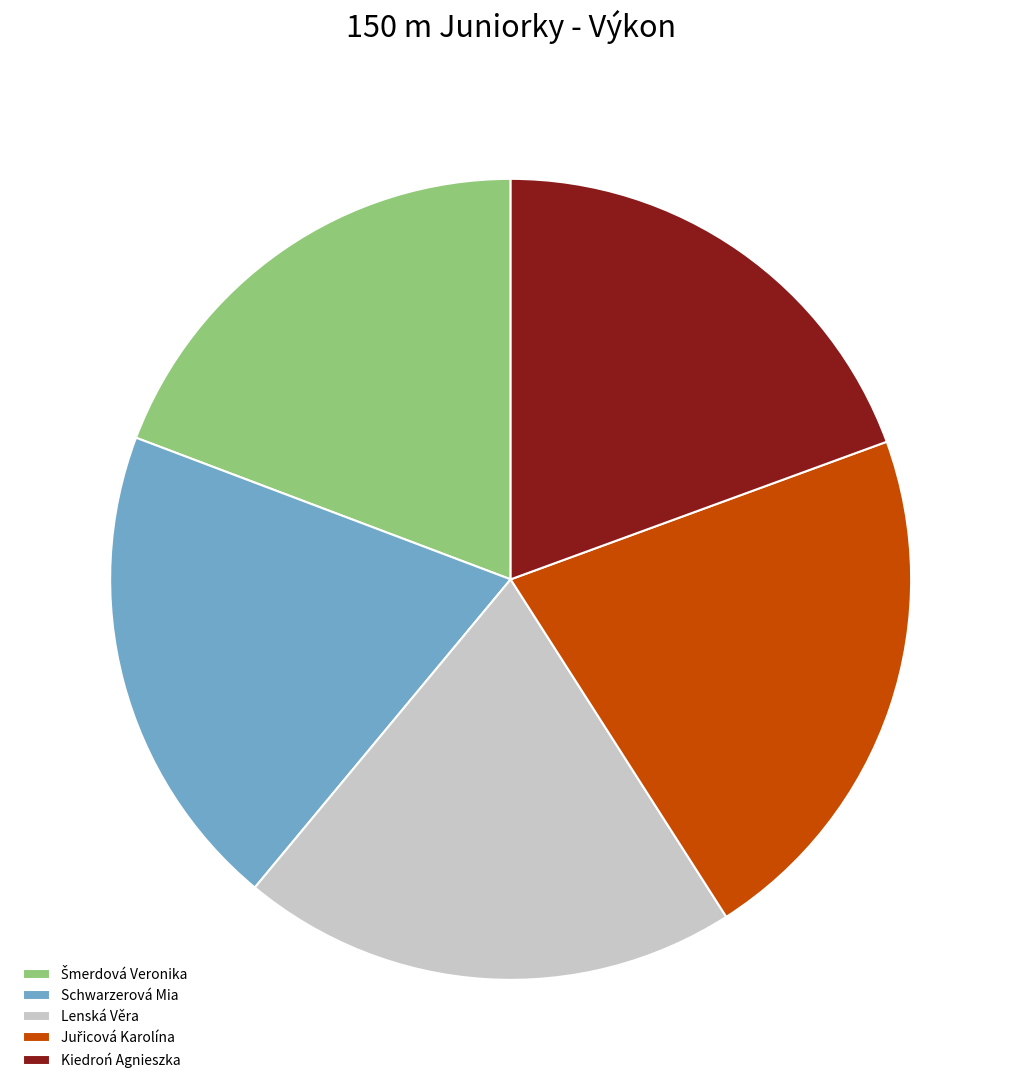

The Schwarzerová Mia slice represents 13% of the pie. True or false?

False